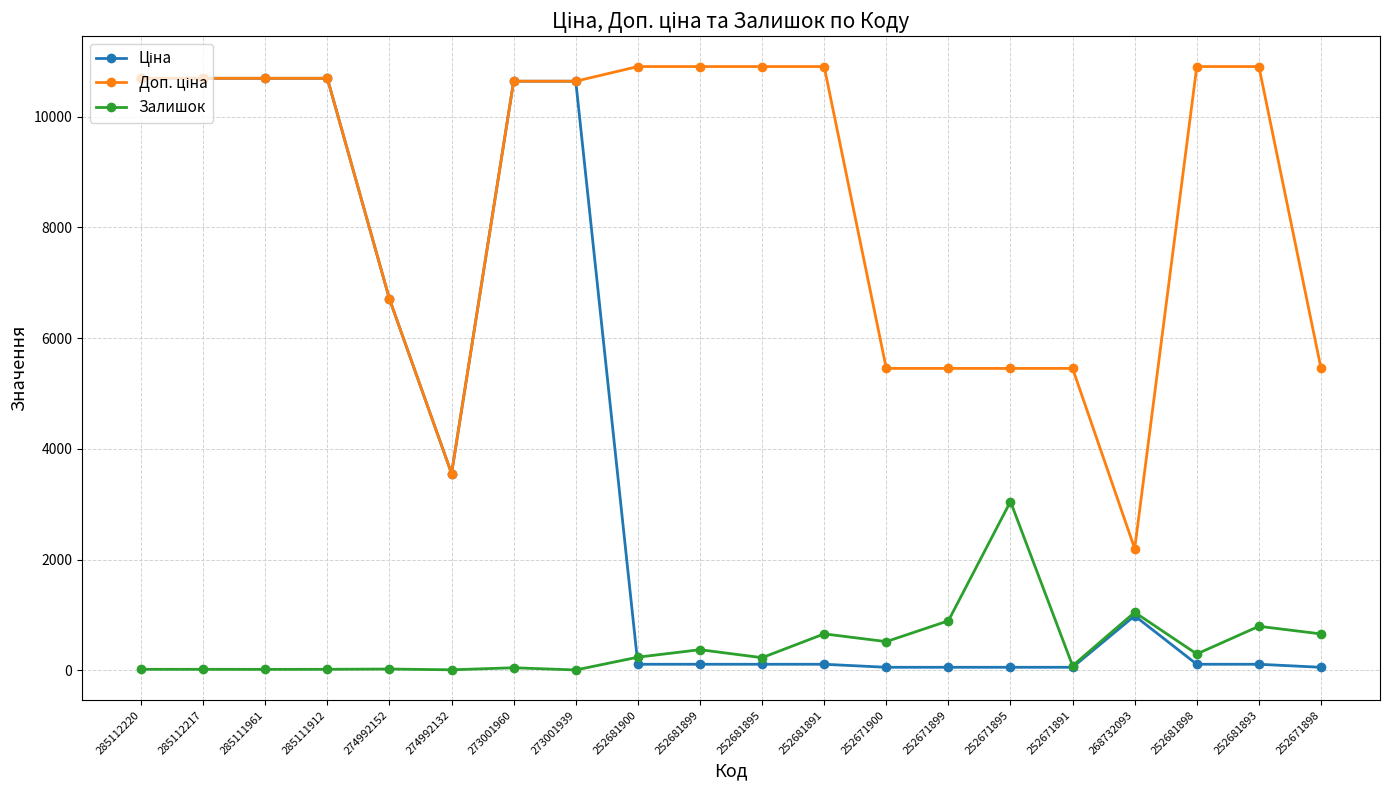

The Залишок series shows 518.0 at 252671900. True or false?

True